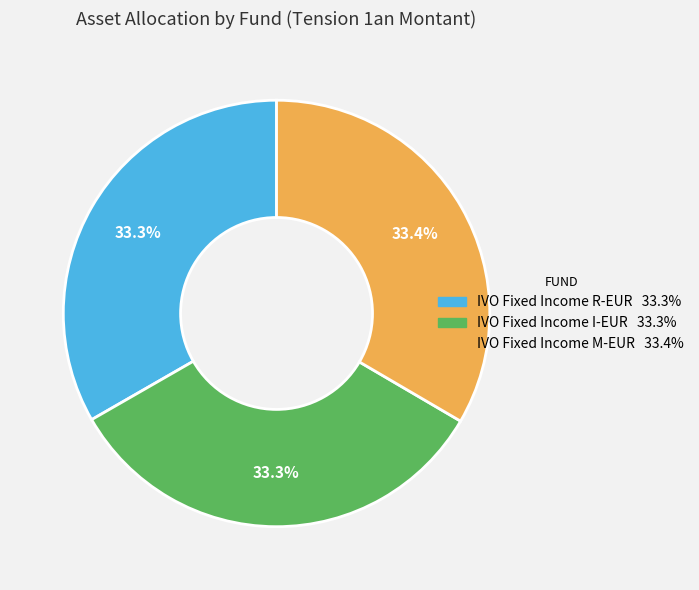

To the nearest percent, what percentage of the pie is IVO Fixed Income R-EUR?

33%